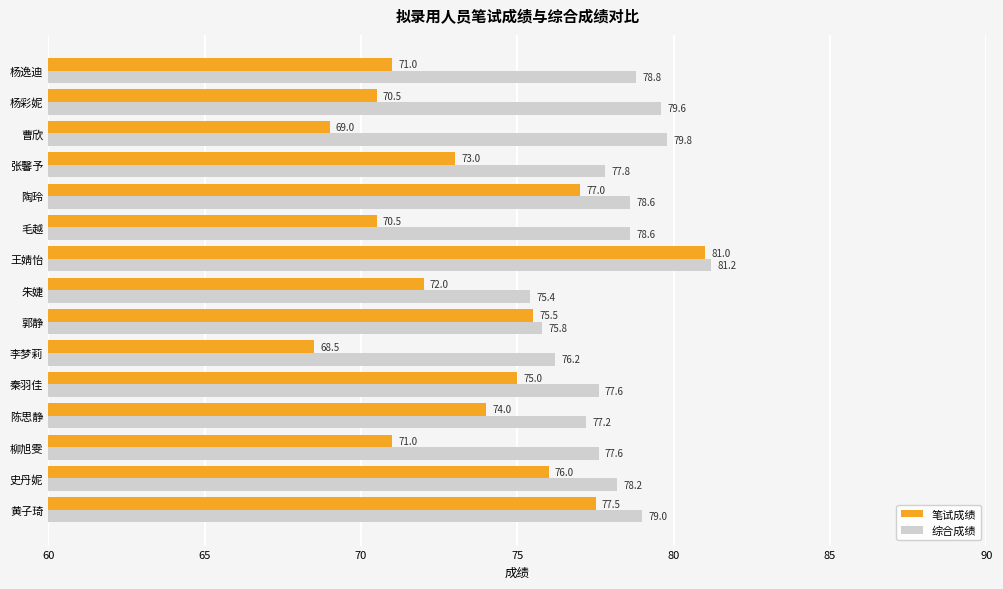

What is the difference between the 笔试成绩 values at 杨逸迪 and 史丹妮?

5.0